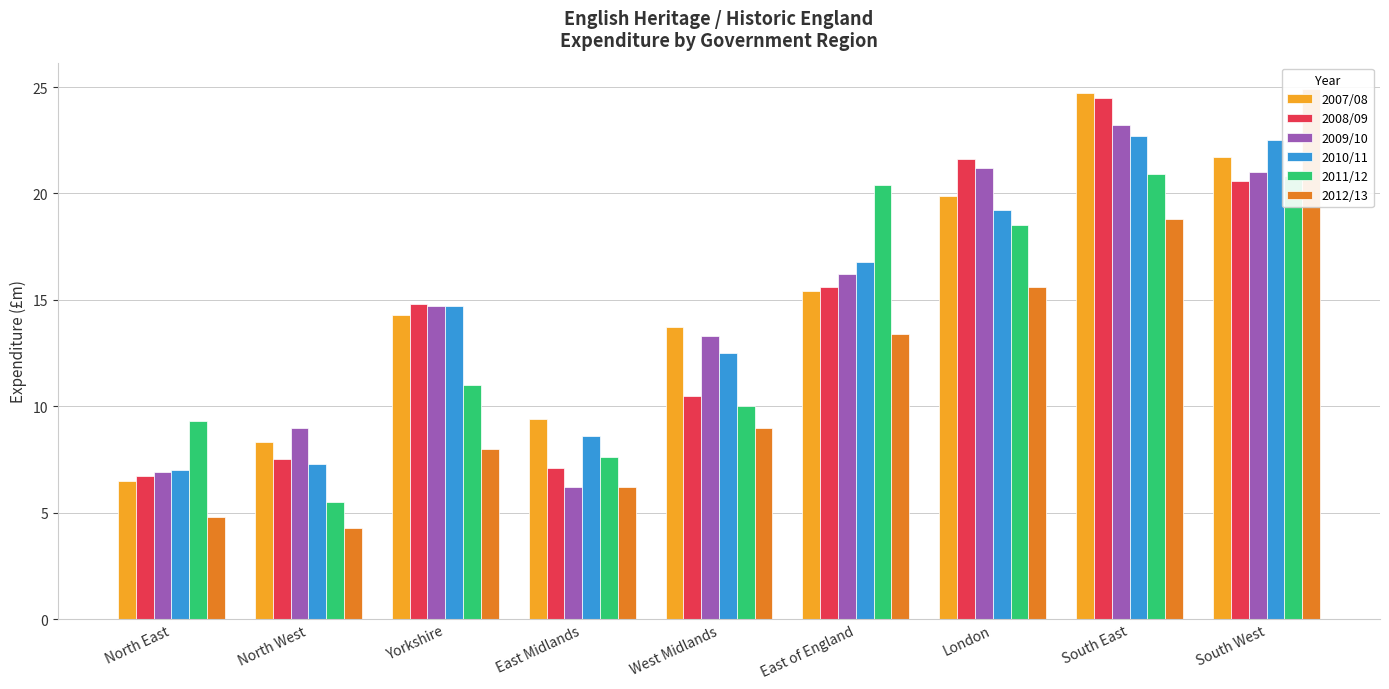

Between West Midlands and South West, which is larger?

South West